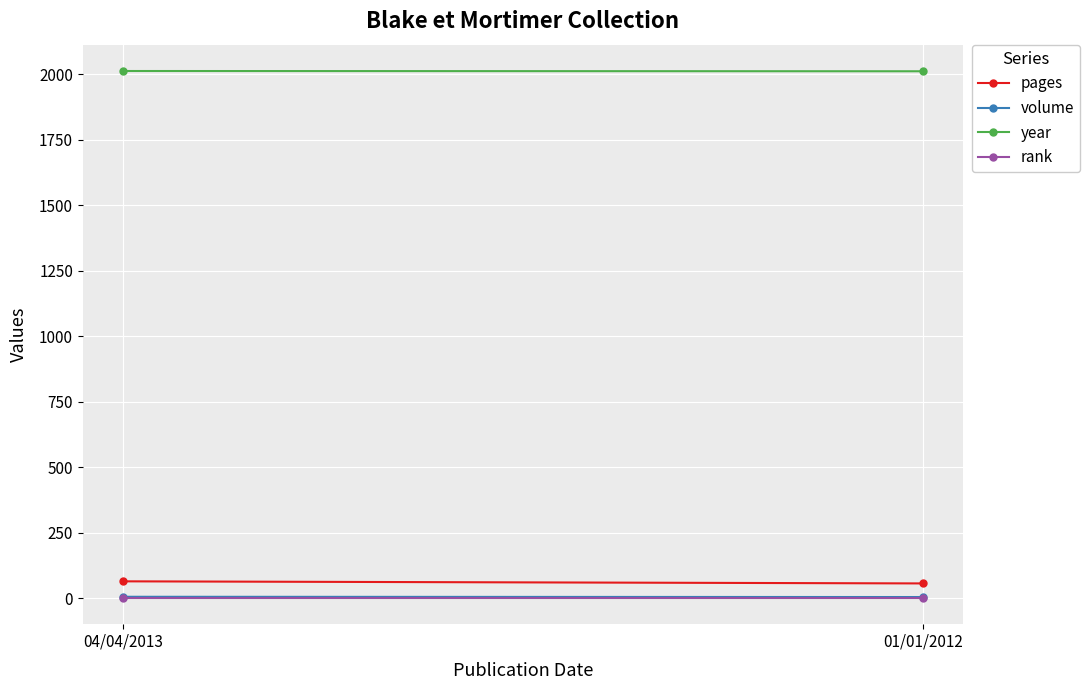

Is this an area chart (filled region under the line)?

No